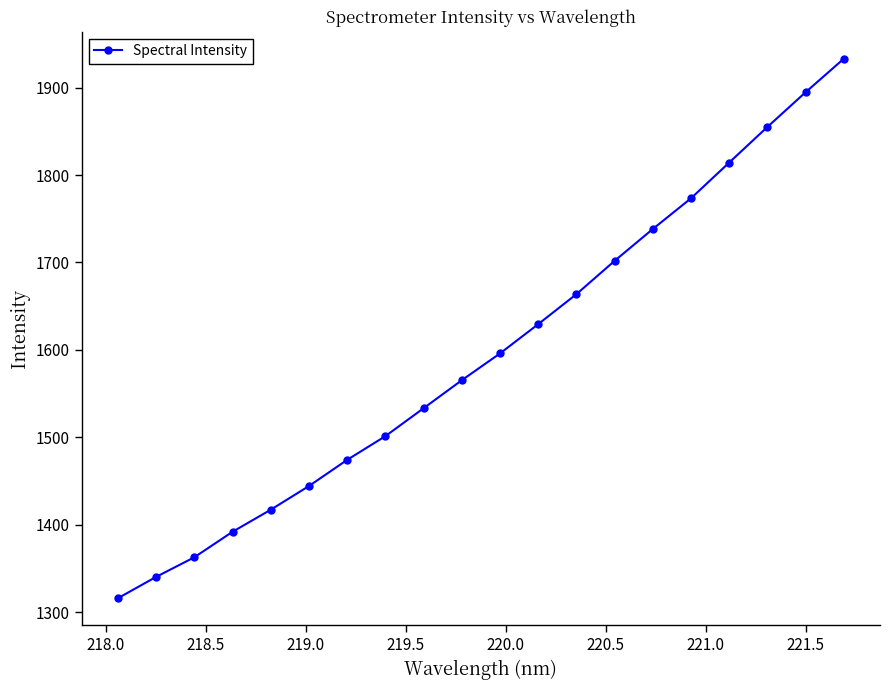

What is the smallest value displayed?

1316.0